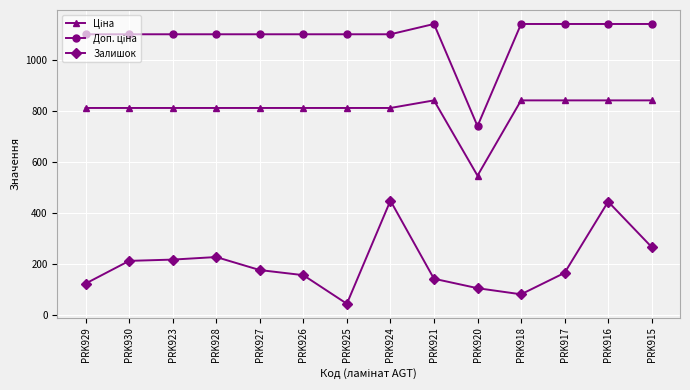

What is the difference between the highest and lowest values at PRK928?

872.8